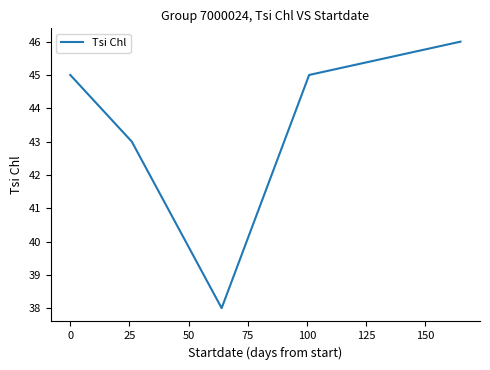

What is the minimum value shown in the chart?

38